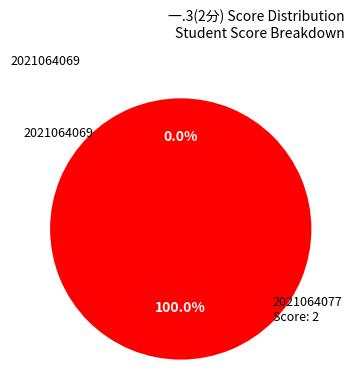

Does 2021064077 represent more than half of the total?

Yes